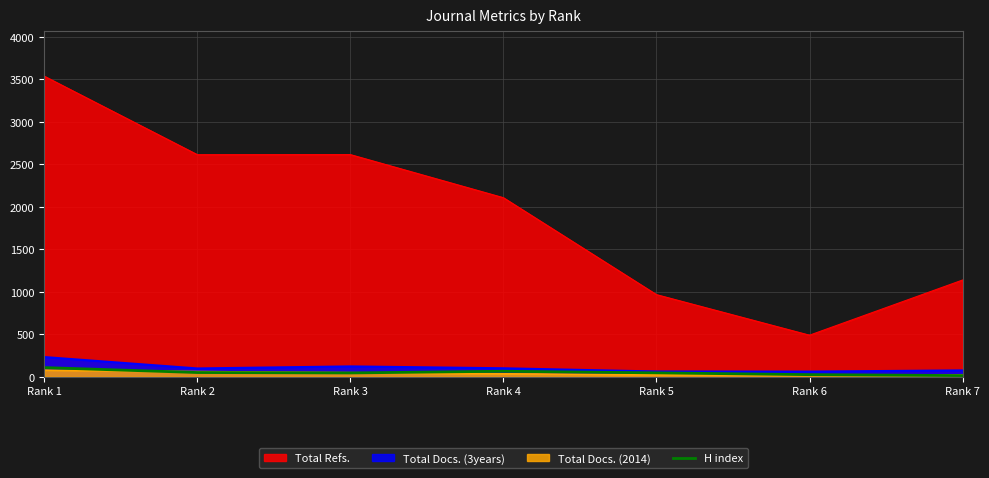

What is the maximum value shown in the chart?

3535